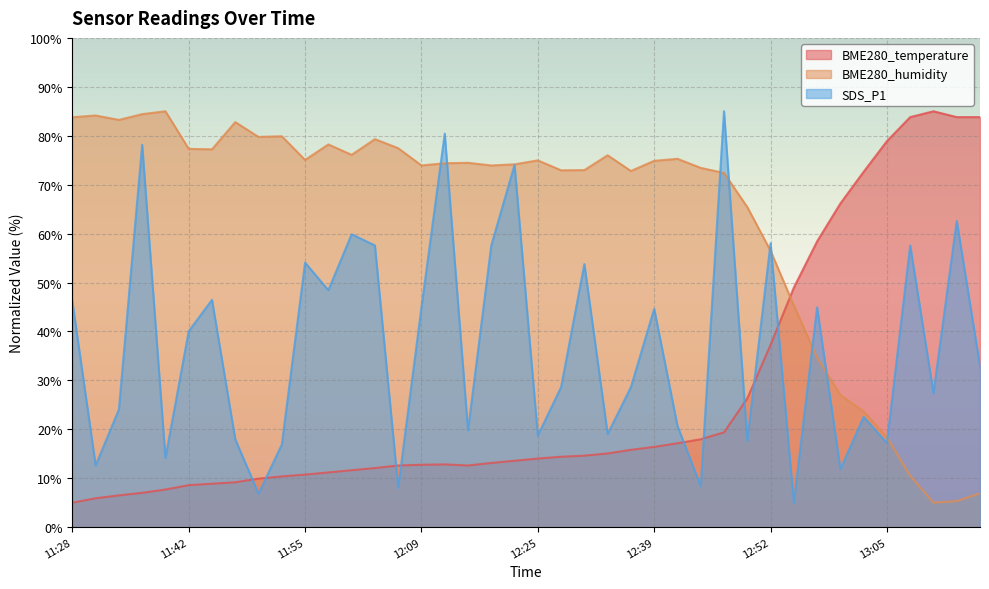

Which category has the lowest value in the SDS_P1 series?

12:55